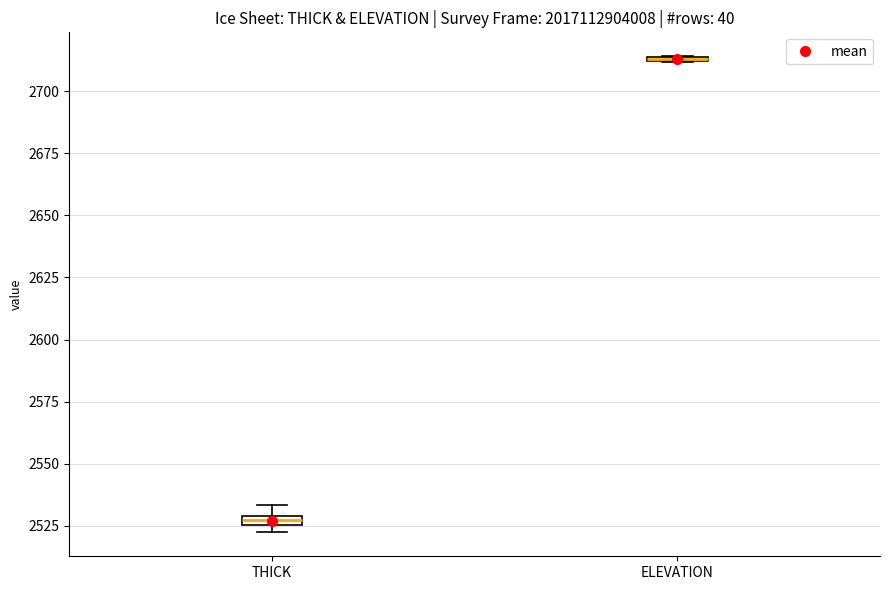

Where is the lower edge of the box for ELEVATION on the y-axis? The values are not printed on the chart, so give them approximately, as read against the axis.

2710